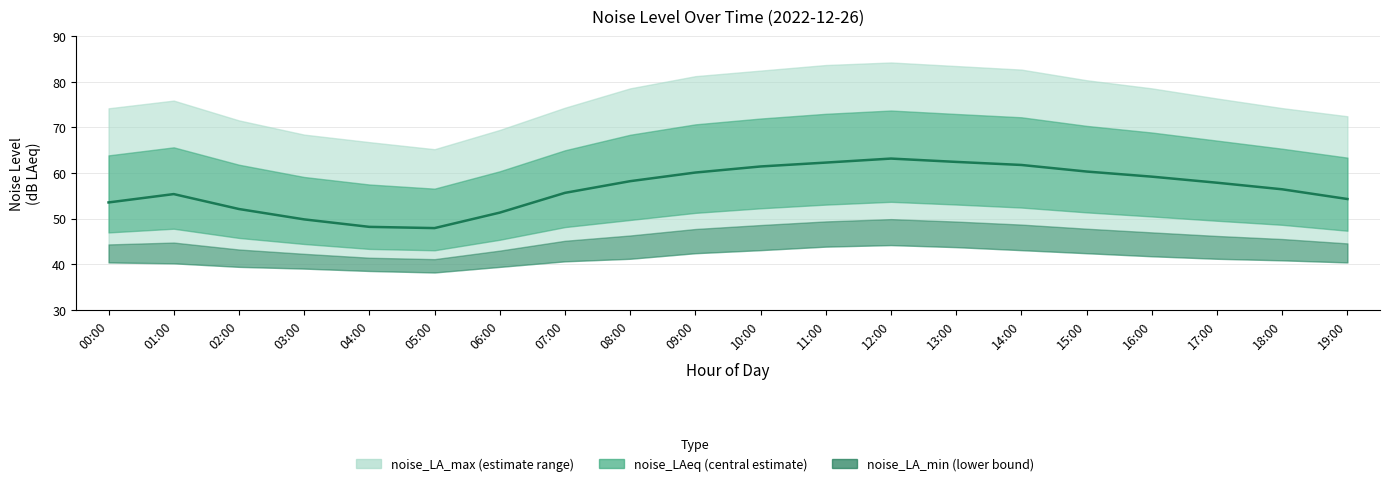

Rank the categories by value from lowest to highest.

05:00, 04:00, 03:00, 06:00, 02:00, 00:00, 19:00, 01:00, 07:00, 18:00, 17:00, 08:00, 16:00, 09:00, 15:00, 10:00, 14:00, 11:00, 13:00, 12:00